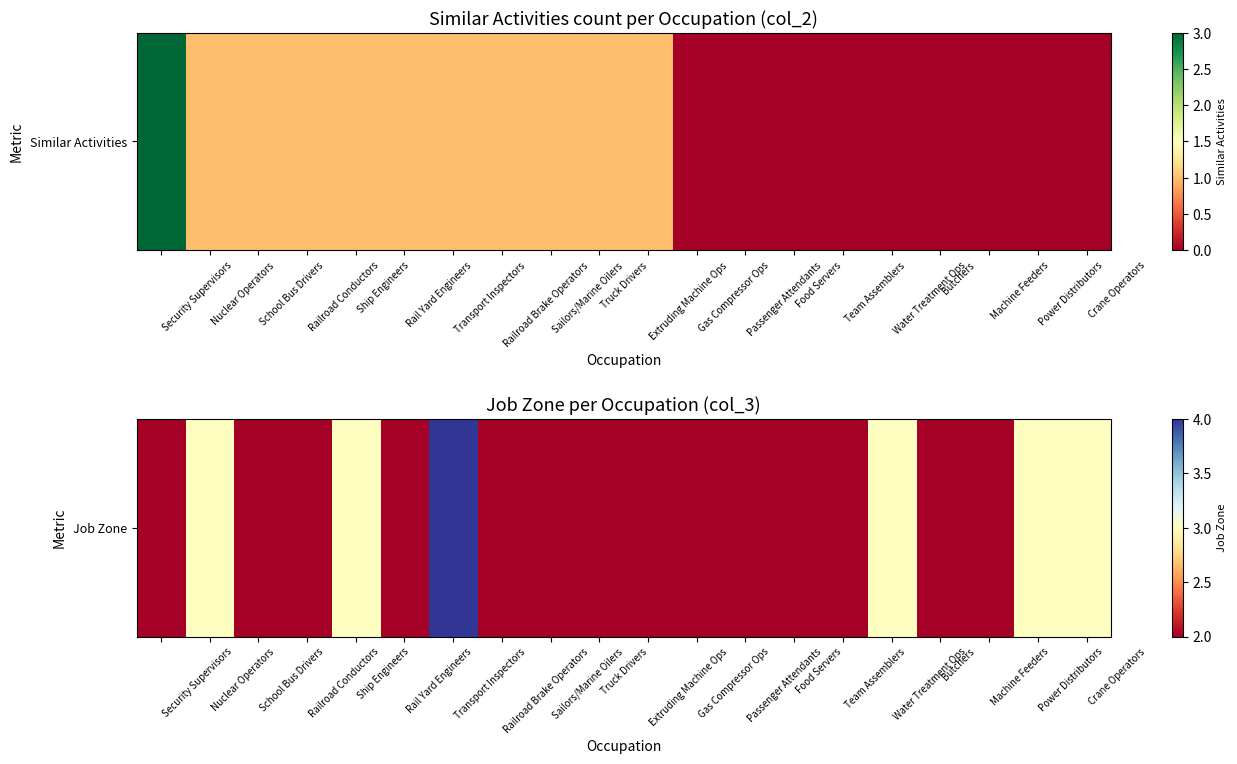

Count the number of values greater than 2.

6